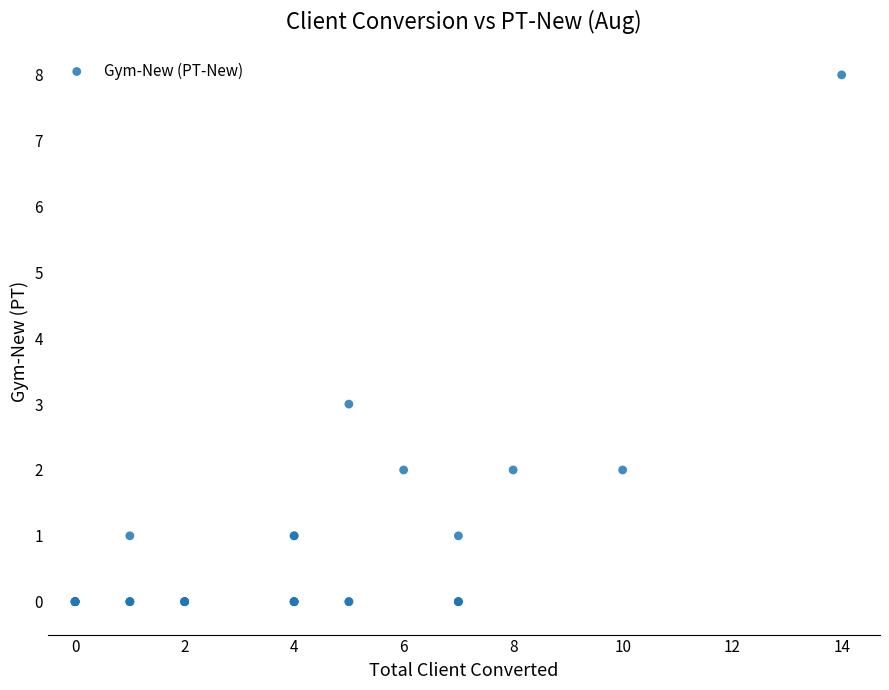

What Y value in the scatter plot is closest to 4?

3